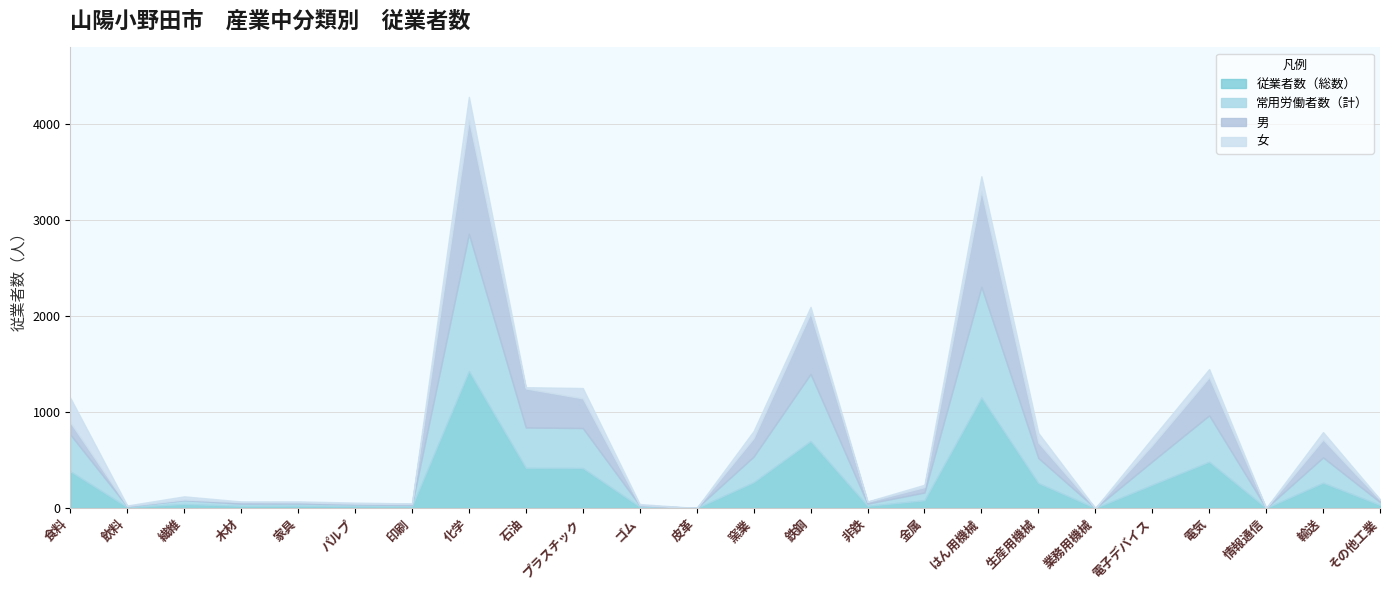

What are all the series names shown in the legend?

従業者数（総数）, 常用労働者数（計）, 男, 女